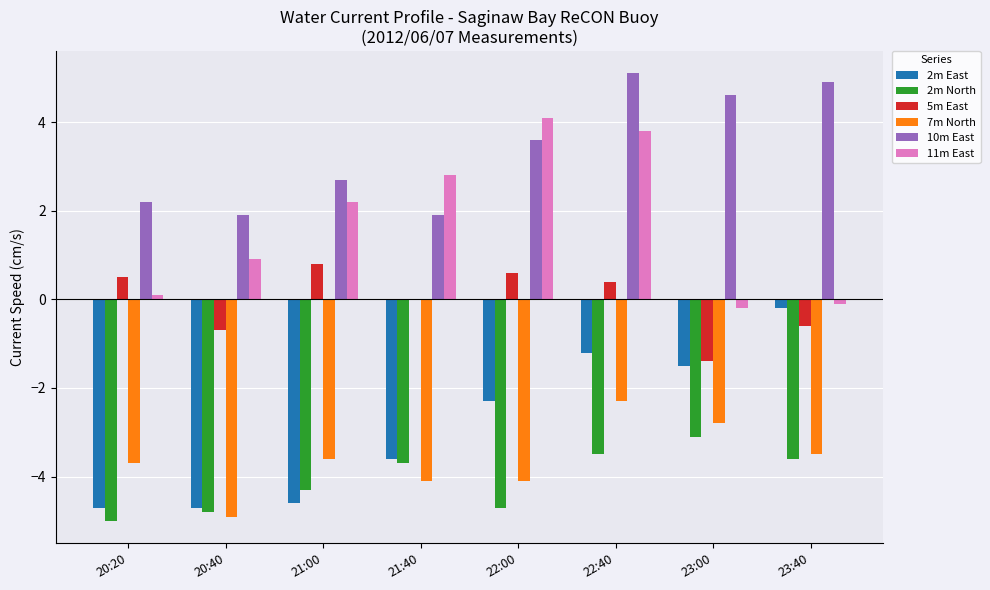

True or false: 7m North has a value of -1.4 at 22:40.

False